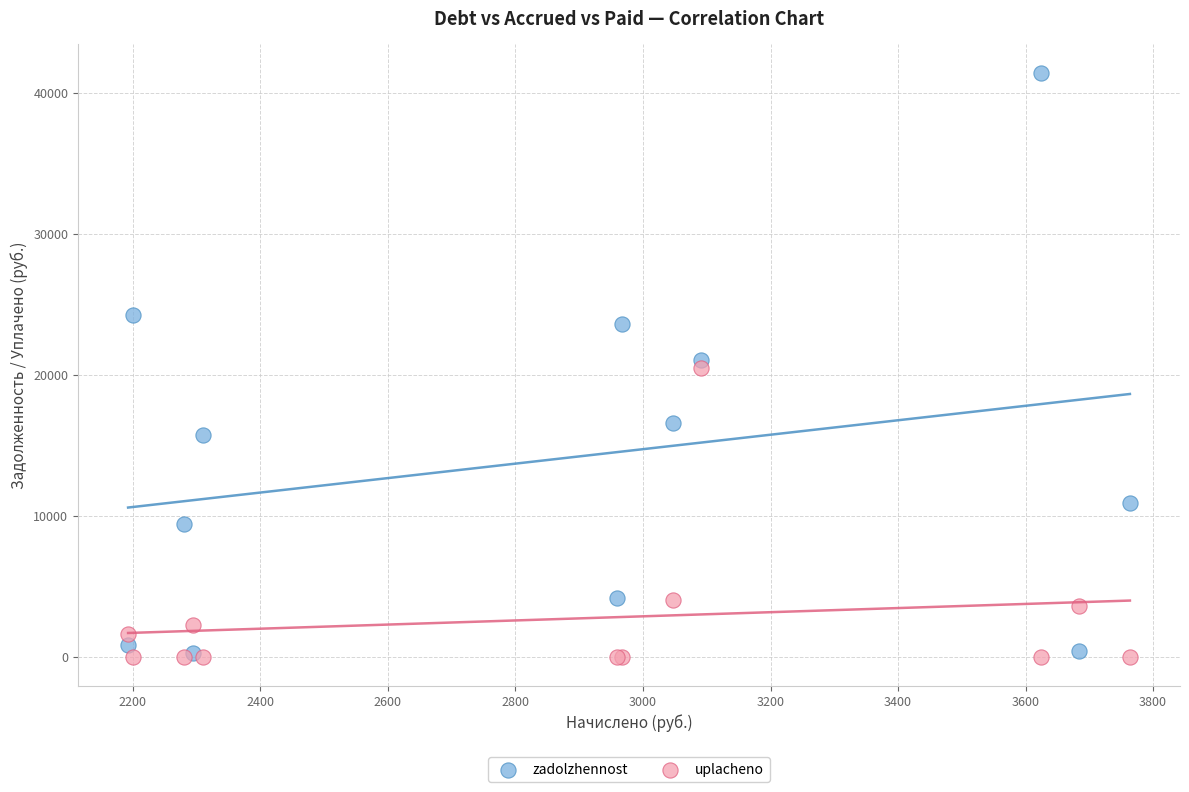

What are all the series names shown in the legend?

zadolzhennost, uplacheno